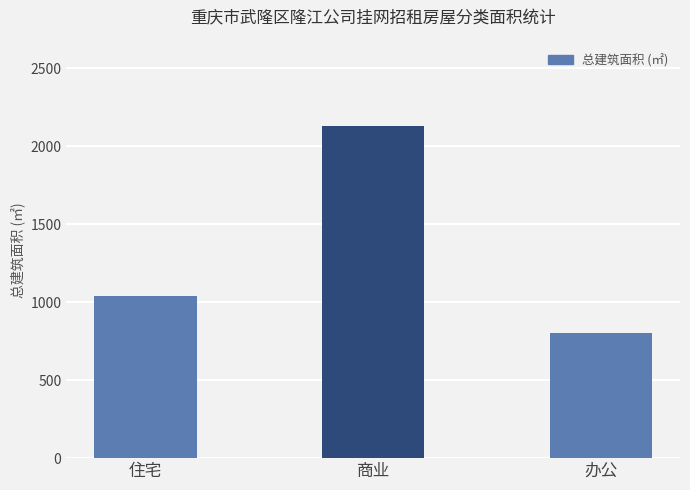

List the labels in order of value, smallest first.

办公, 住宅, 商业